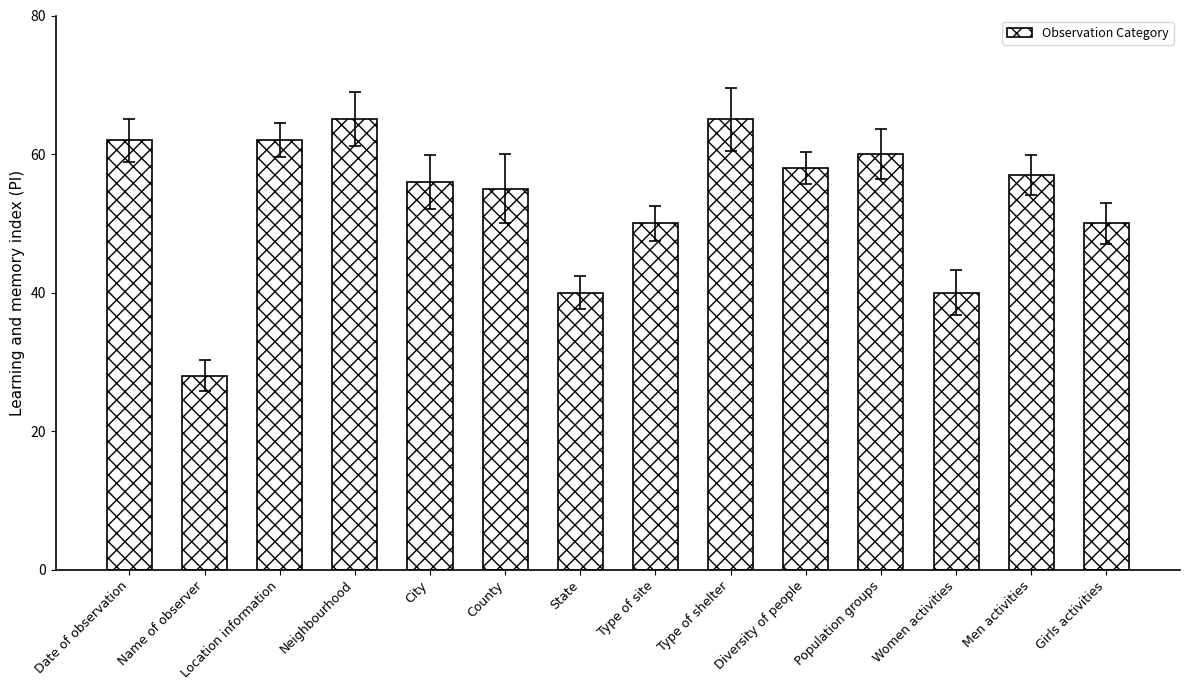

The chart shows a value of 58 at Diversity of people. True or false?

True